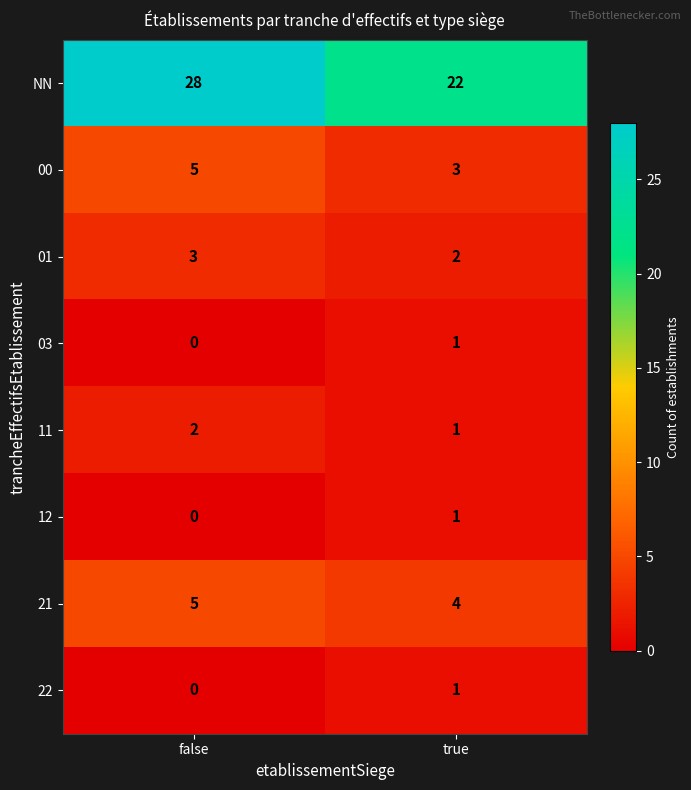

What is the spread (max minus min) of values at true?

21